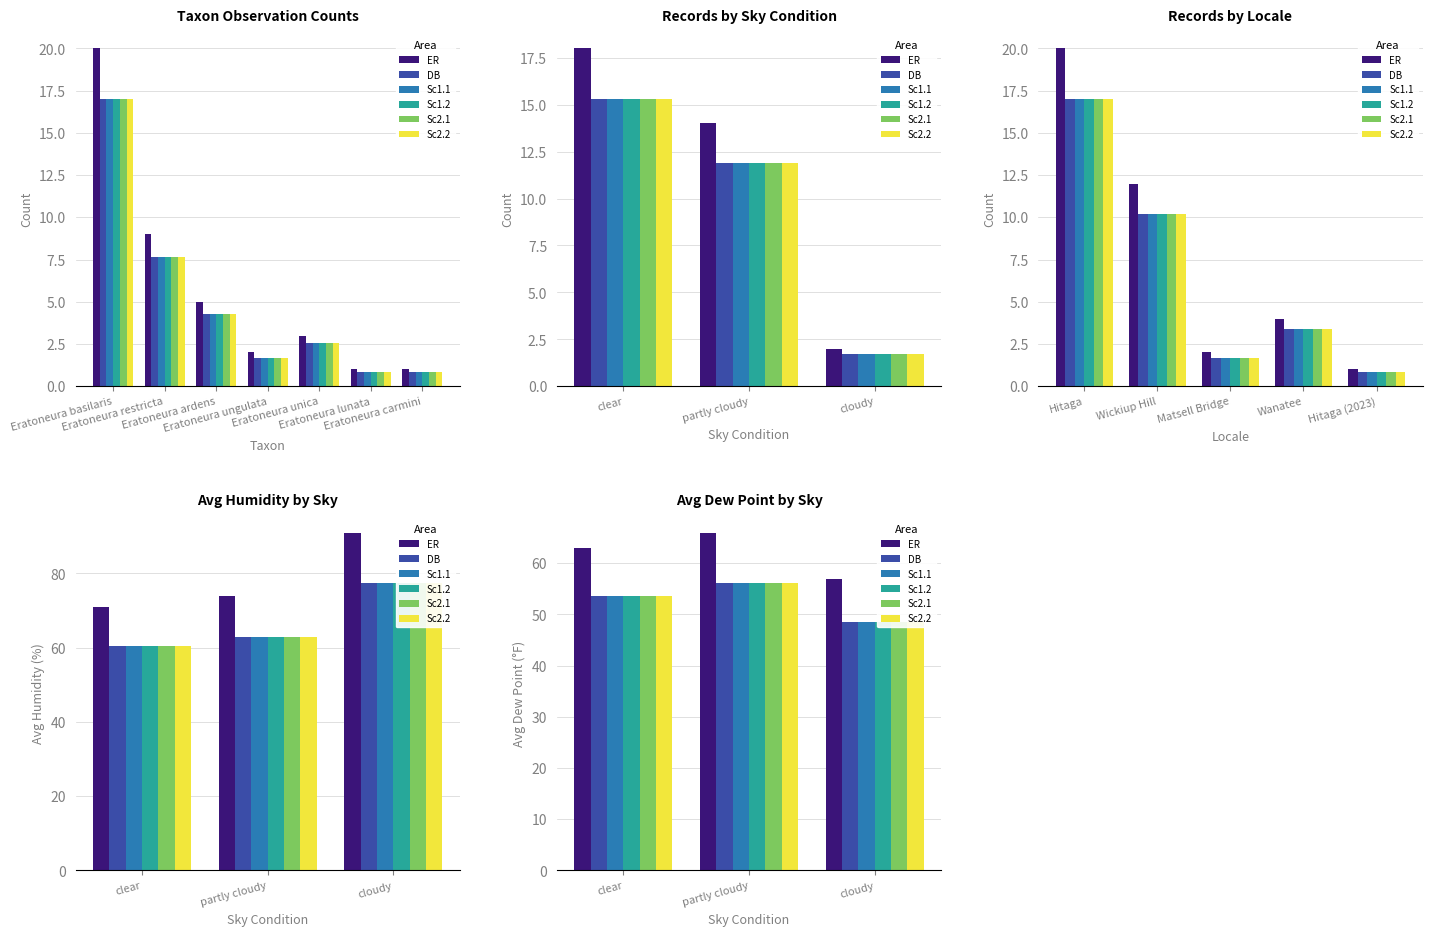

At how many categories does at least one series exceed 55?

3